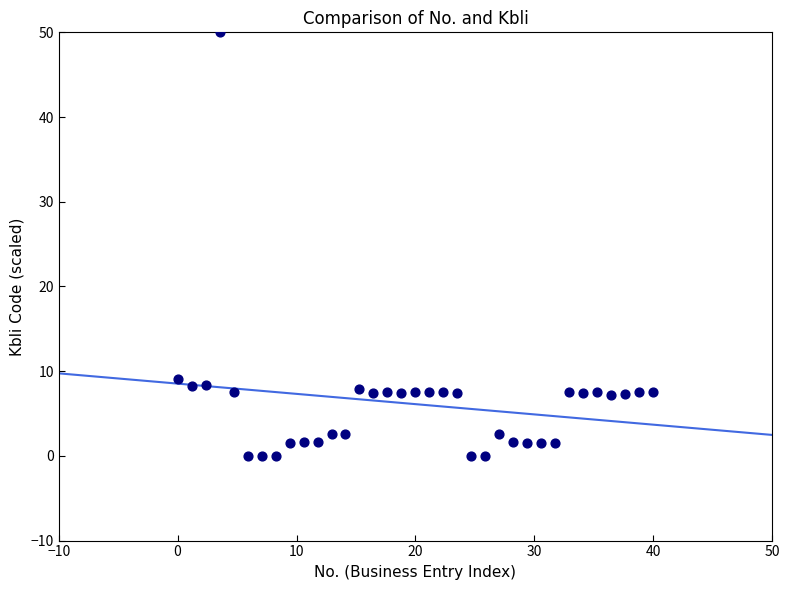

What is the range of Y values (max minus min)?

50.0